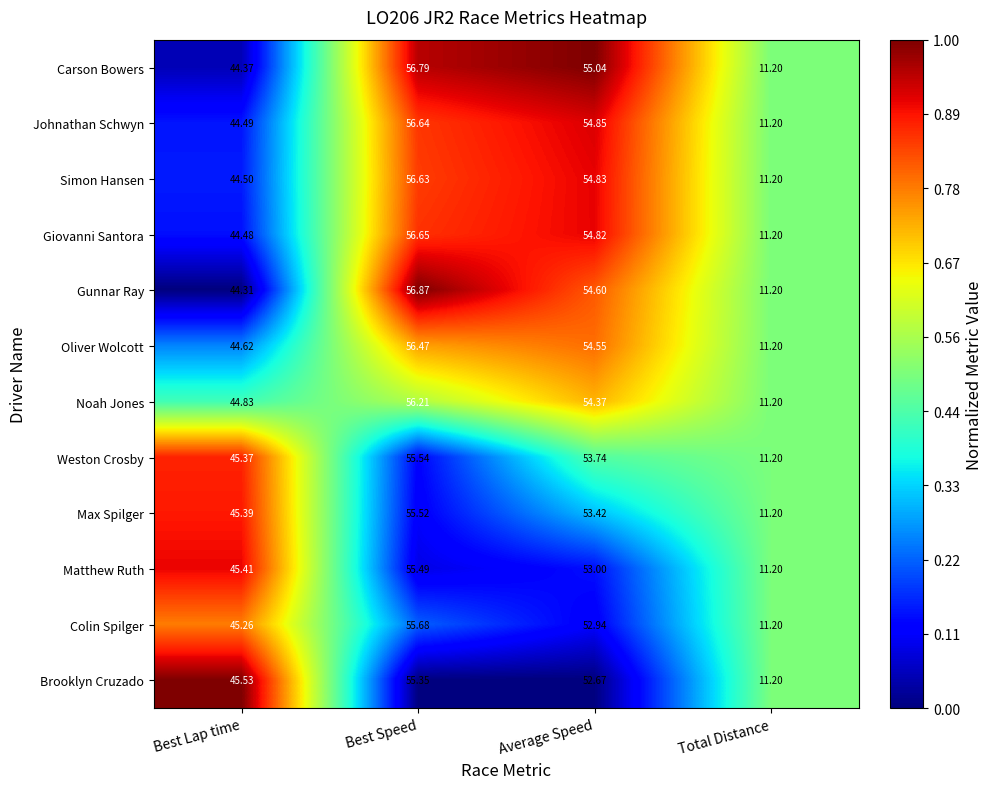

Which series has the largest range (max minus min)?

Gunnar Ray